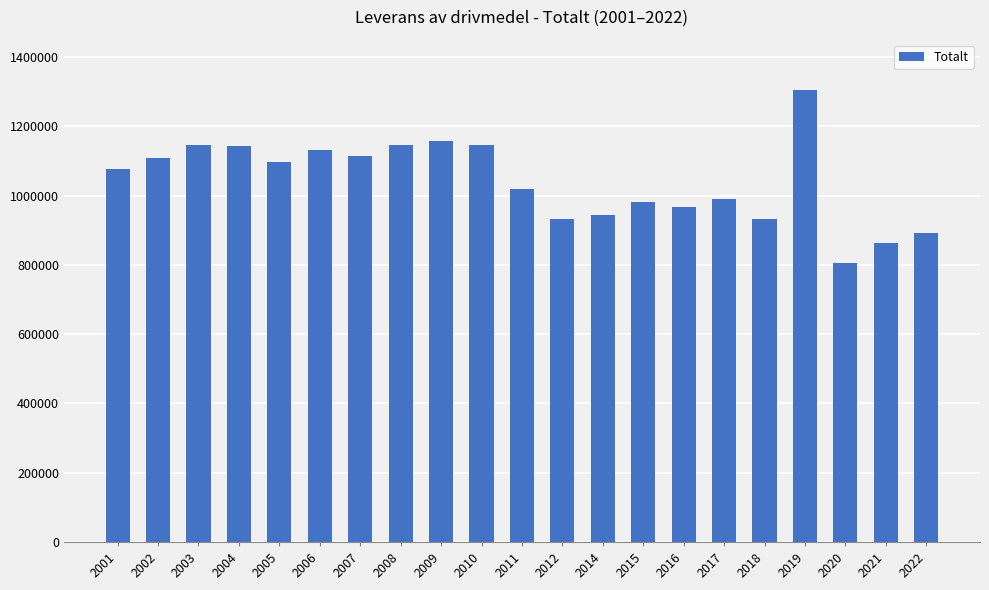

At which label is the value closest to 1056075?

2001